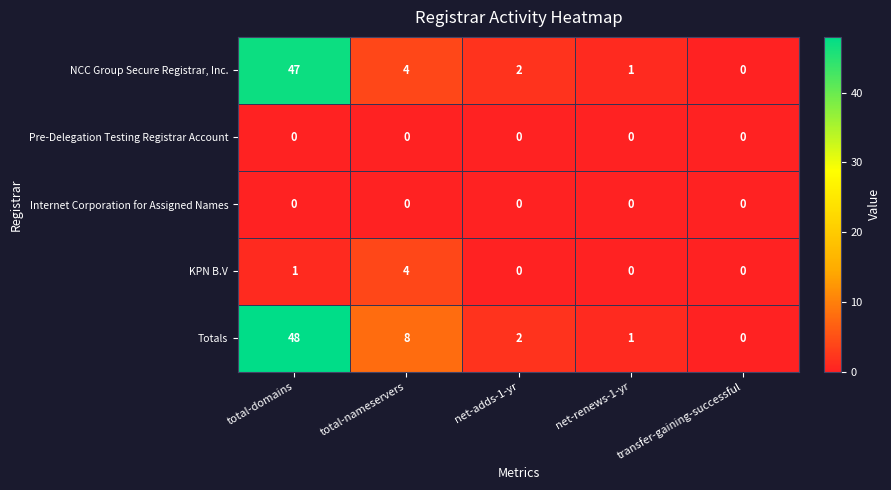

The value of Internet Corporation for Assigned Names at transfer-gaining-successful is 0. True or false?

True